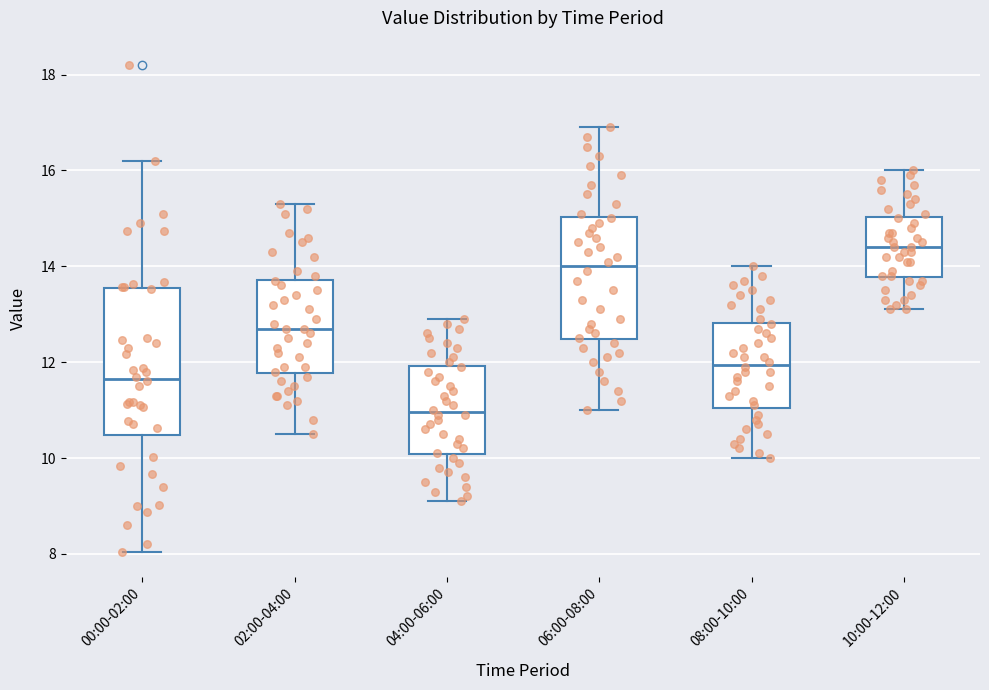

Which box is the tallest, from its lower edge to its upper edge?

00:00-02:00